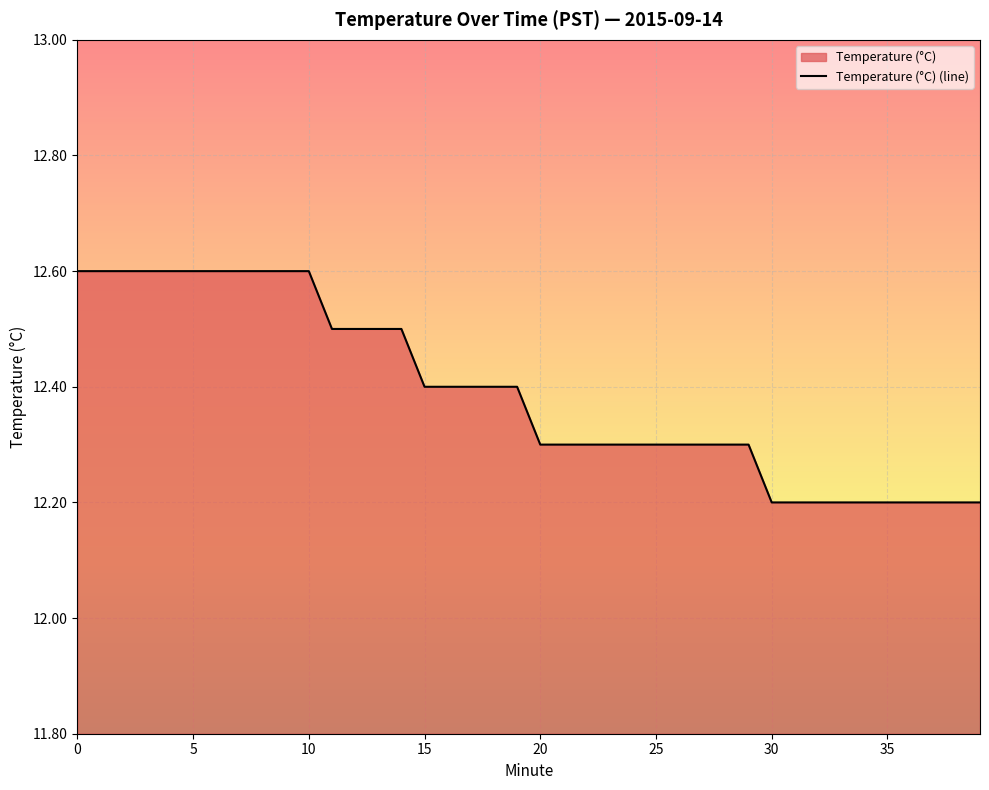

What is the greatest value displayed?

12.6